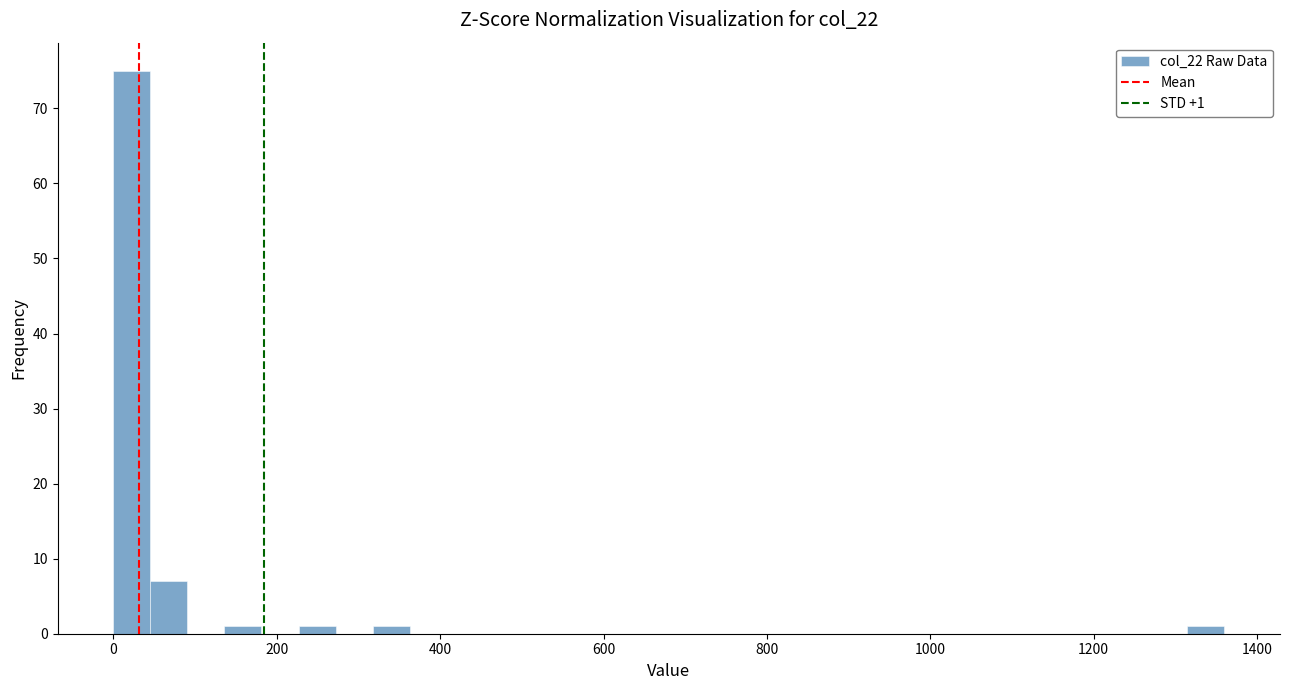

Around what value on the x-axis is the tallest bar? Give the approximate position of its centre, as read against the axis.

20